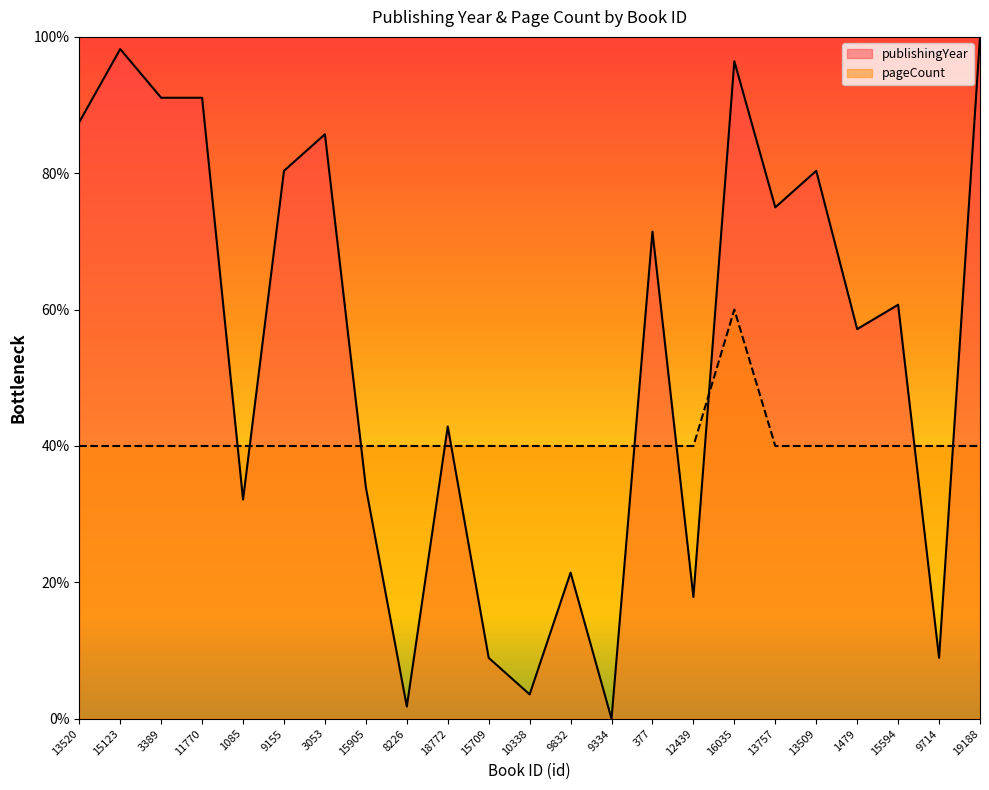

The value of pageCount at 12439 is 22.0. True or false?

False